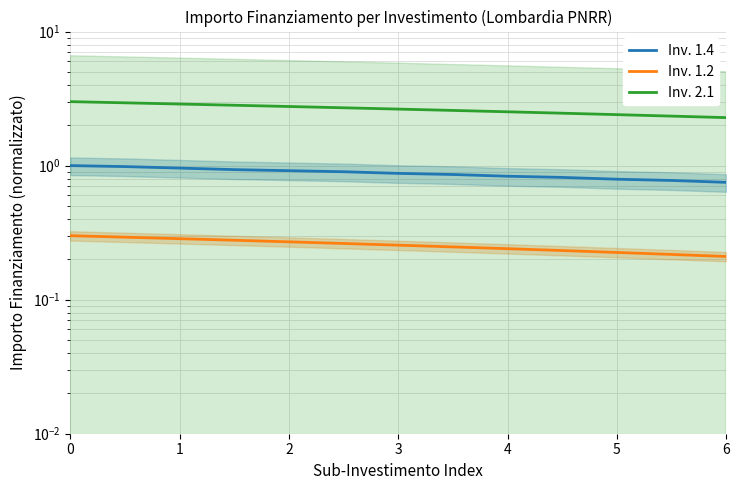

Is the value of Inv. 1.2 at 8 greater than the value of Inv. 1.4 at 11?

No